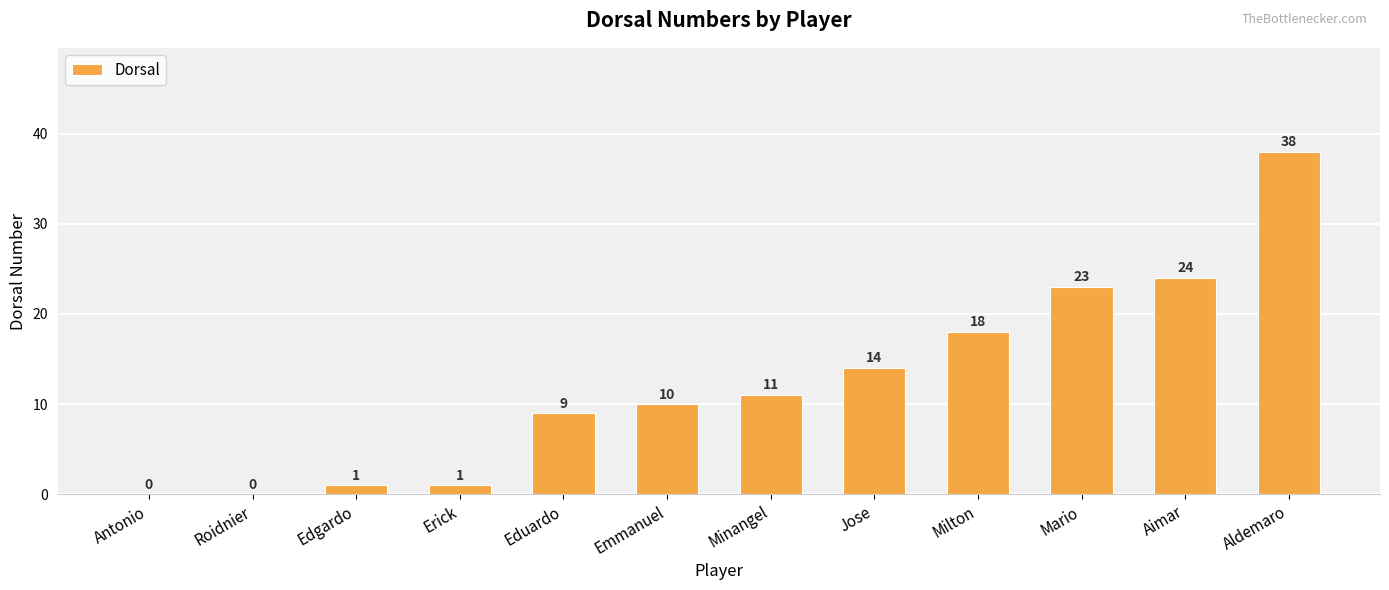

True or false: the data shows 6 at Eduardo.

False